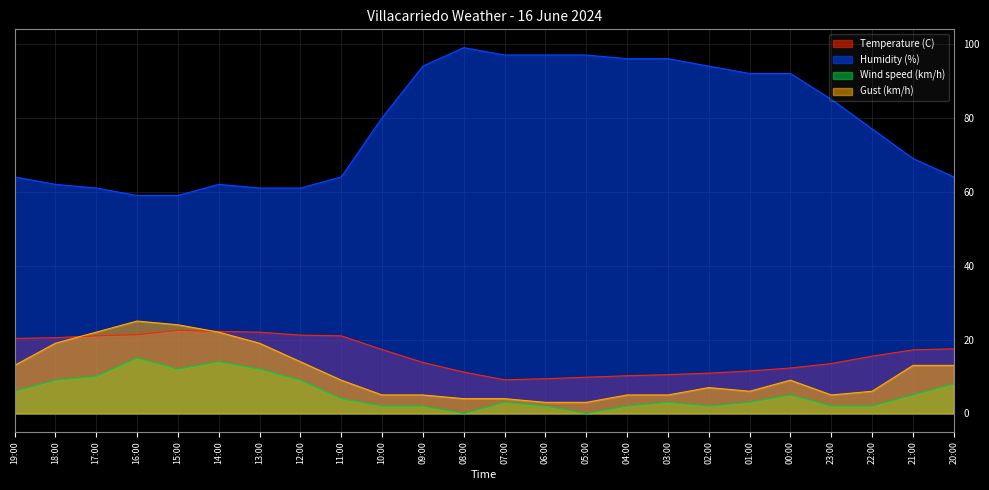

True or false: Temperature (C) has more than 2 interior local peaks.

False